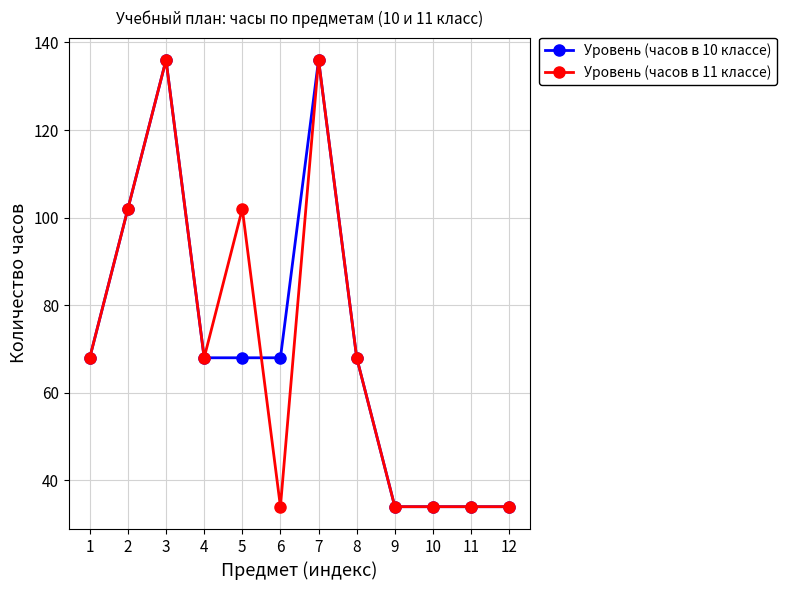

What is the maximum value shown in the chart?

136